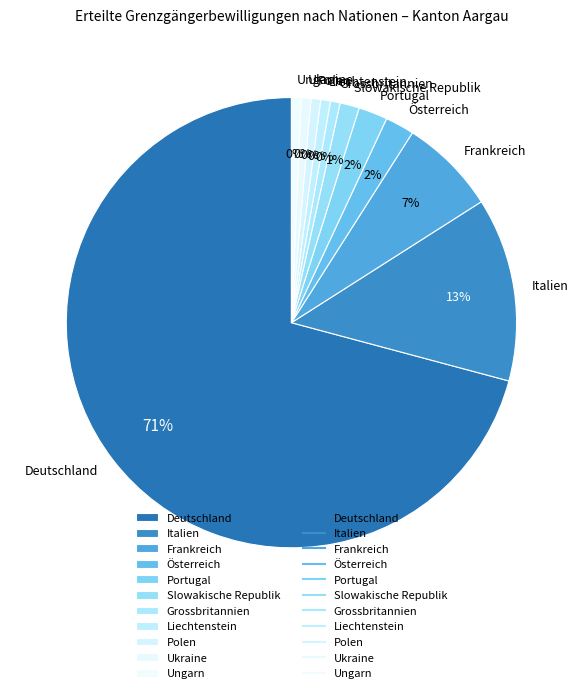

What portion of the pie excludes Frankreich?

93.1%